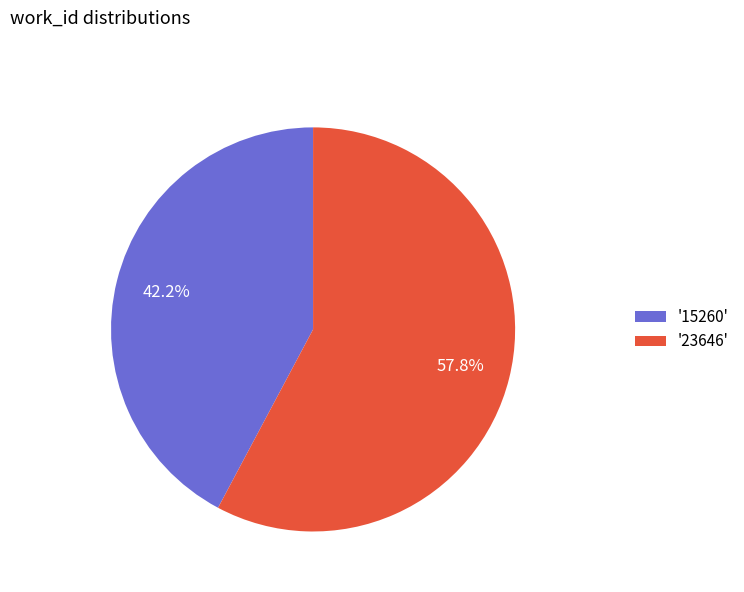

Which slice is the largest?

'23646'